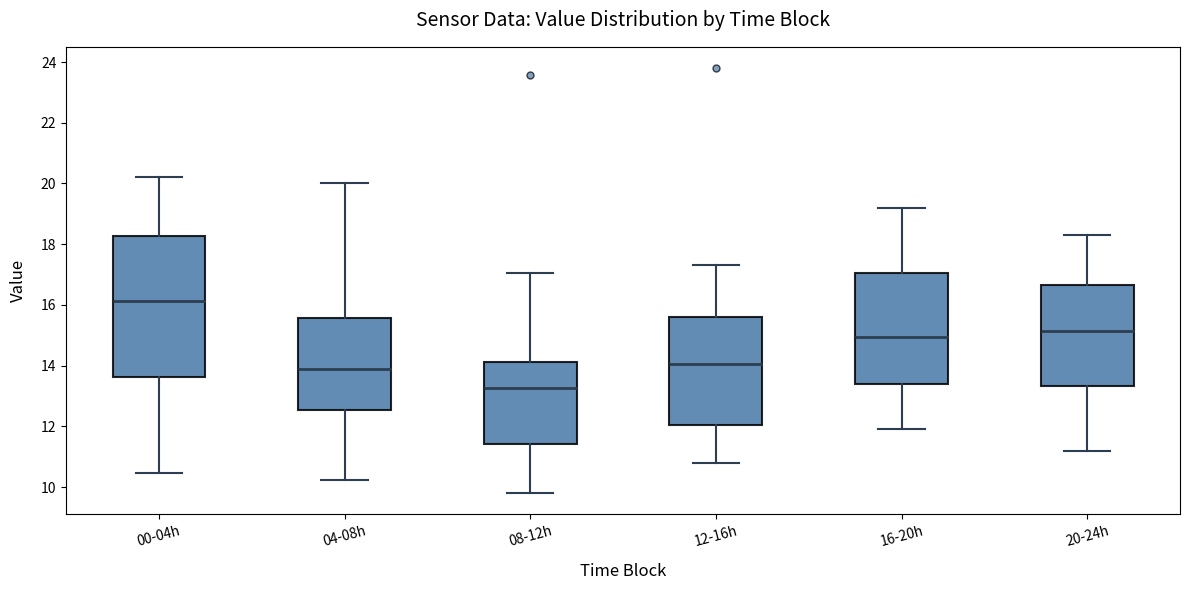

Comparing the boxes themselves (not the whiskers), which one is the tallest?

00-04h